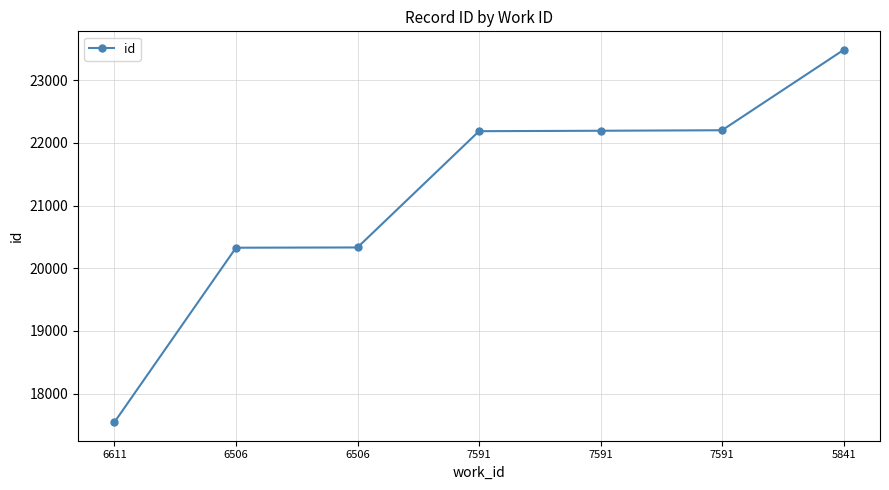

Does the chart display data point markers on the line(s)?

Yes